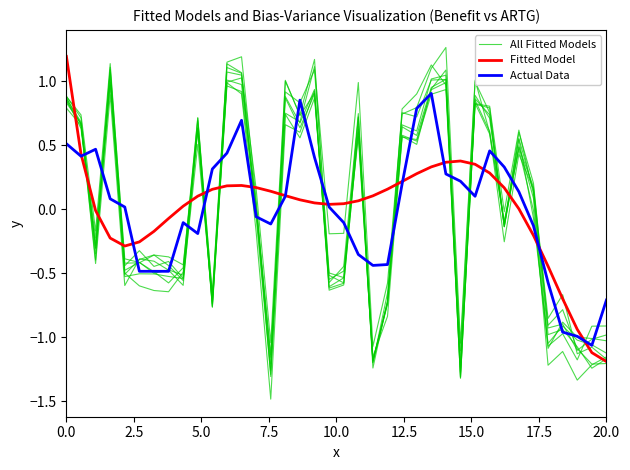

How many distinct data groups are displayed?

3